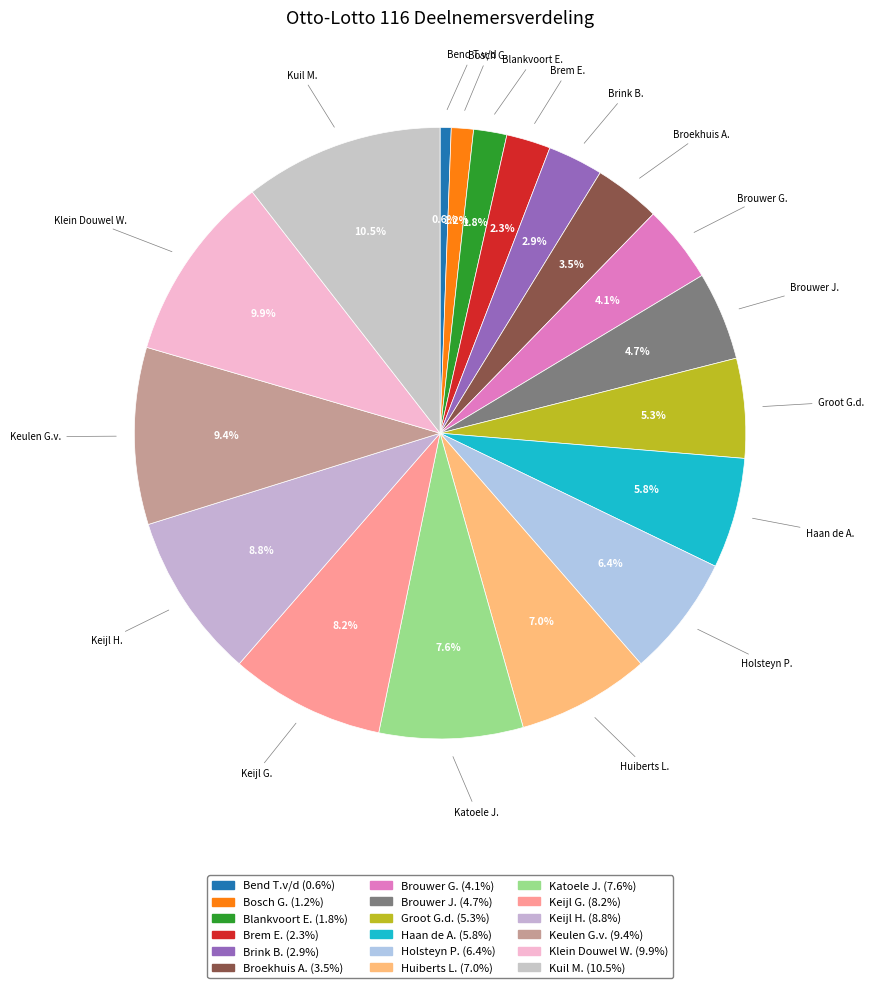

Is there a majority slice in this chart?

No